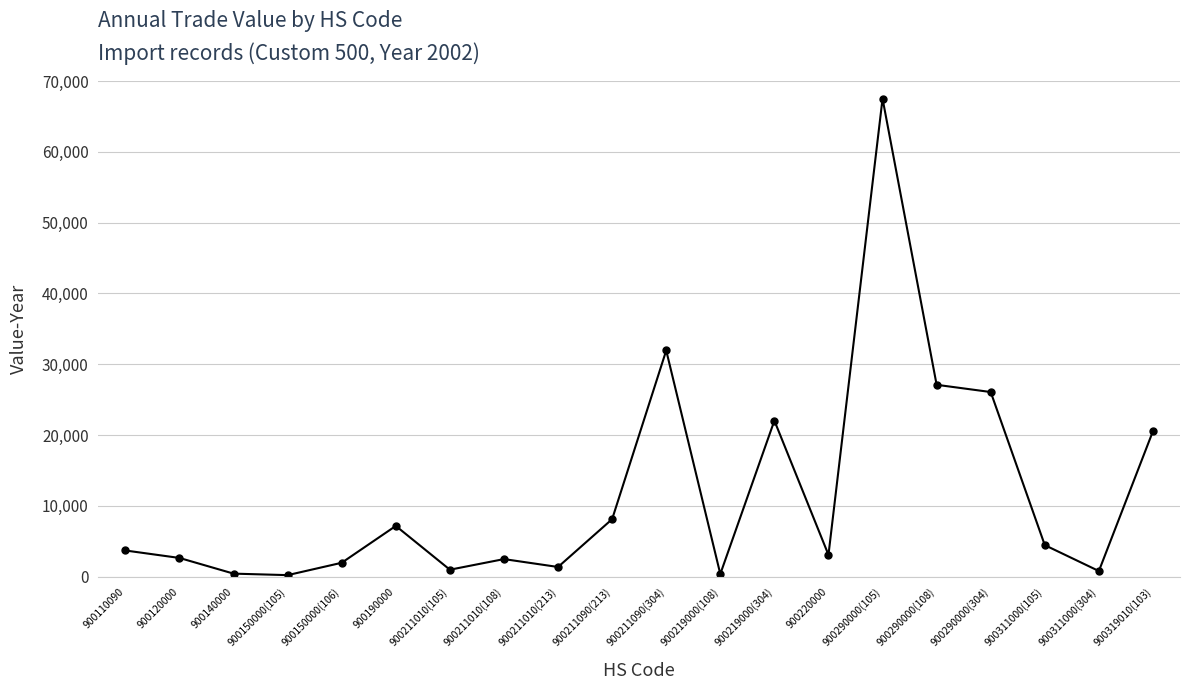

At which label is the value closest to 33861?

900211090(304)